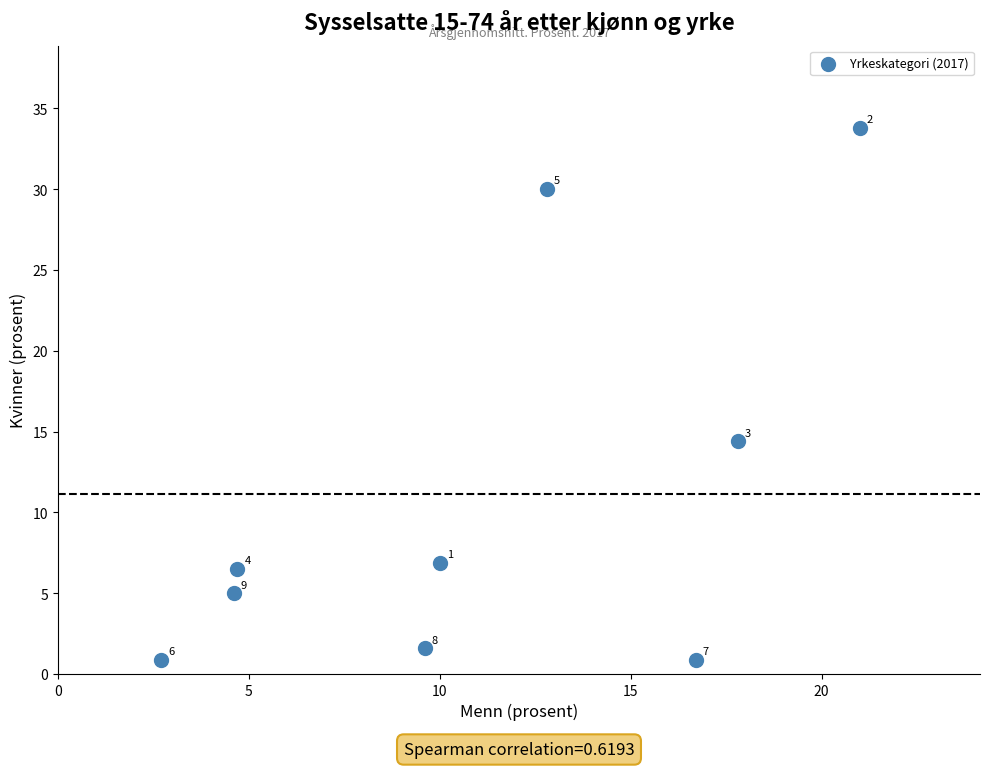

What is the average Y value?

11.1